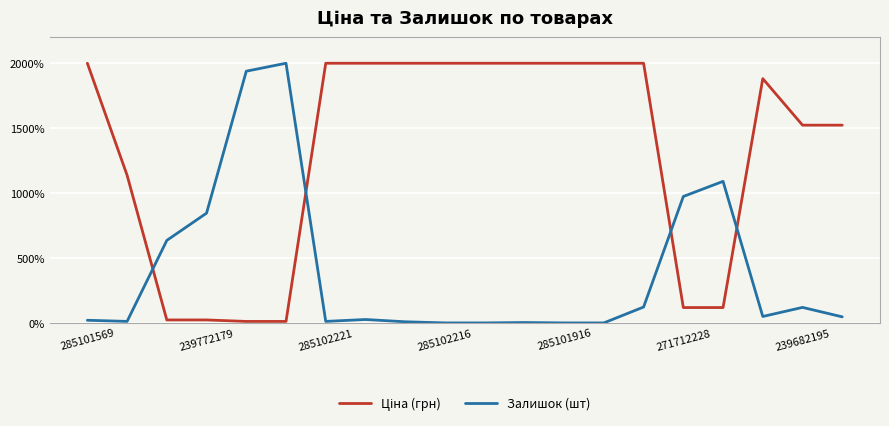

What is the highest value of the Залишок (шт) series?

2000.0